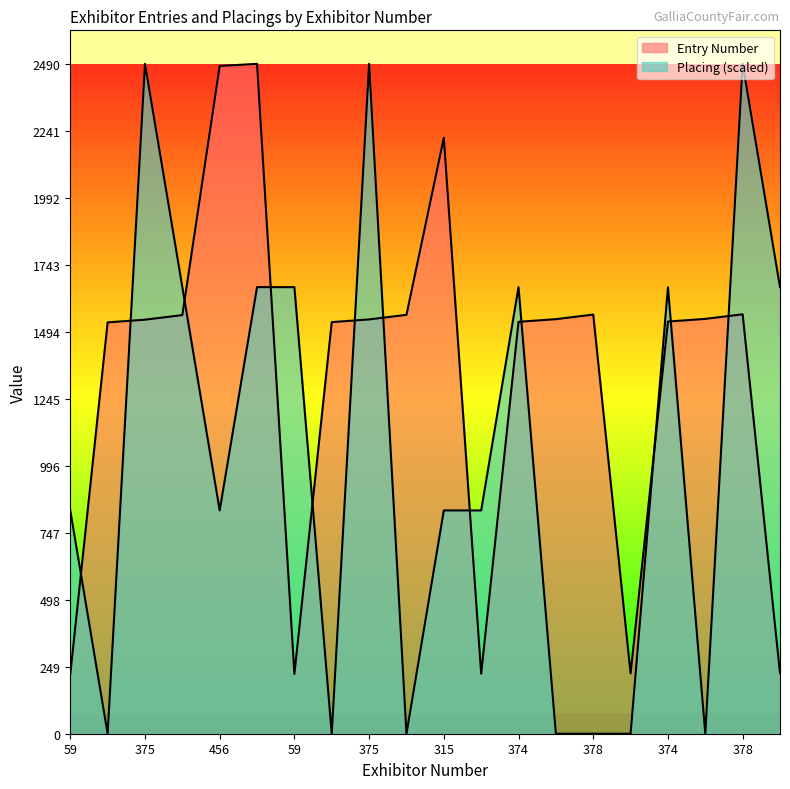

Reading left to right, list all the values displayed in this chart.

Entry Number: 221	1529	1539	1556	2482	2490	222	1530	1540	1557	2215	223	1531	1541	1558	224	1532	1542	1559	225
Placing: 830	0	2490	1660	830	1660	1660	0	2490	0	830	830	1660	0	0	0	1660	0	2490	1660